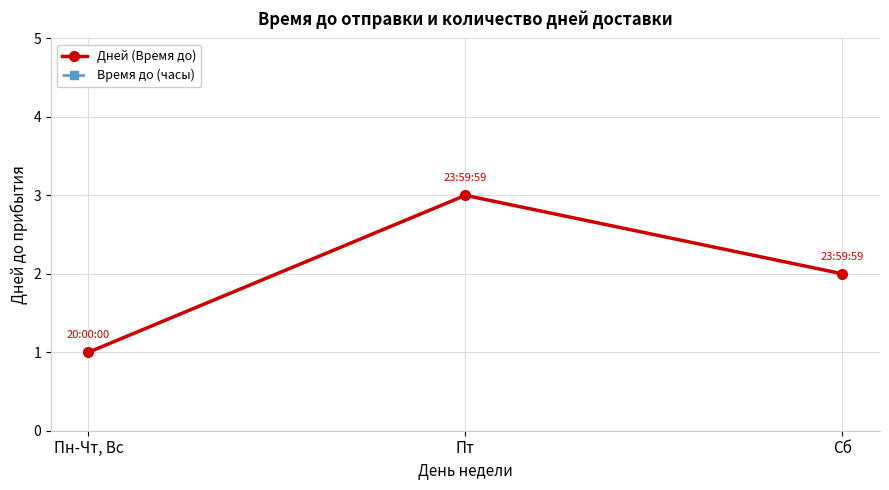

List the series in order of their peak value, highest first.

Время до (часы), Дней (Время до)